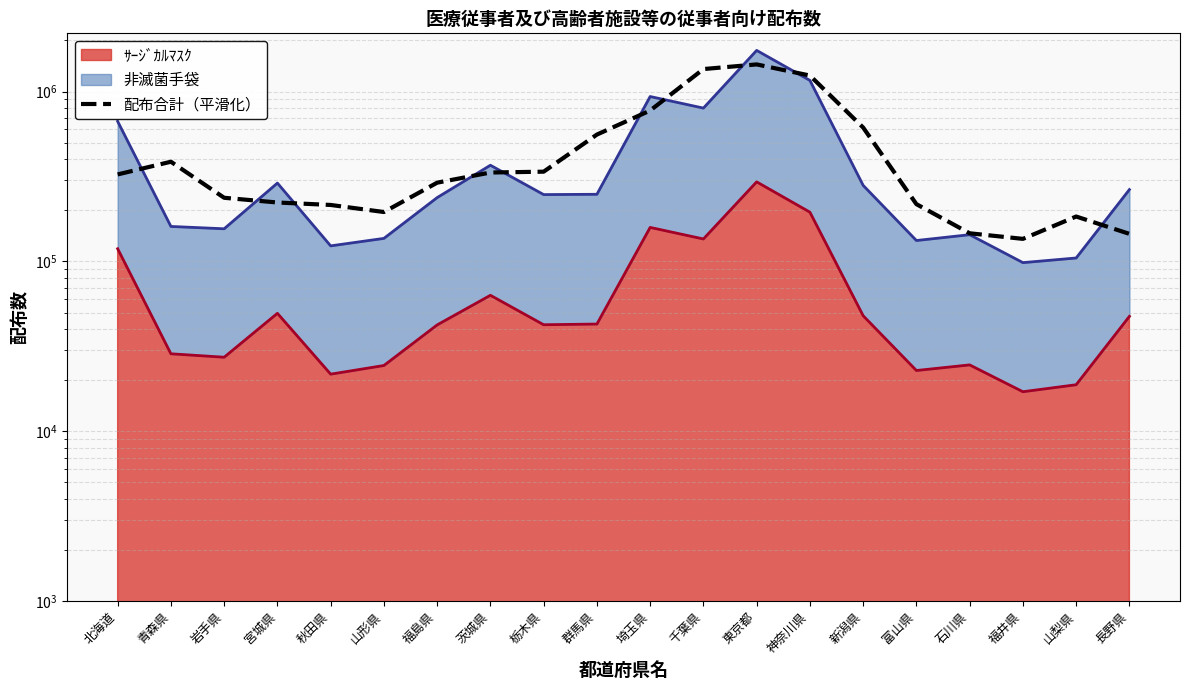

What is the change in value from 新潟県 to 石川県?

-467633.3